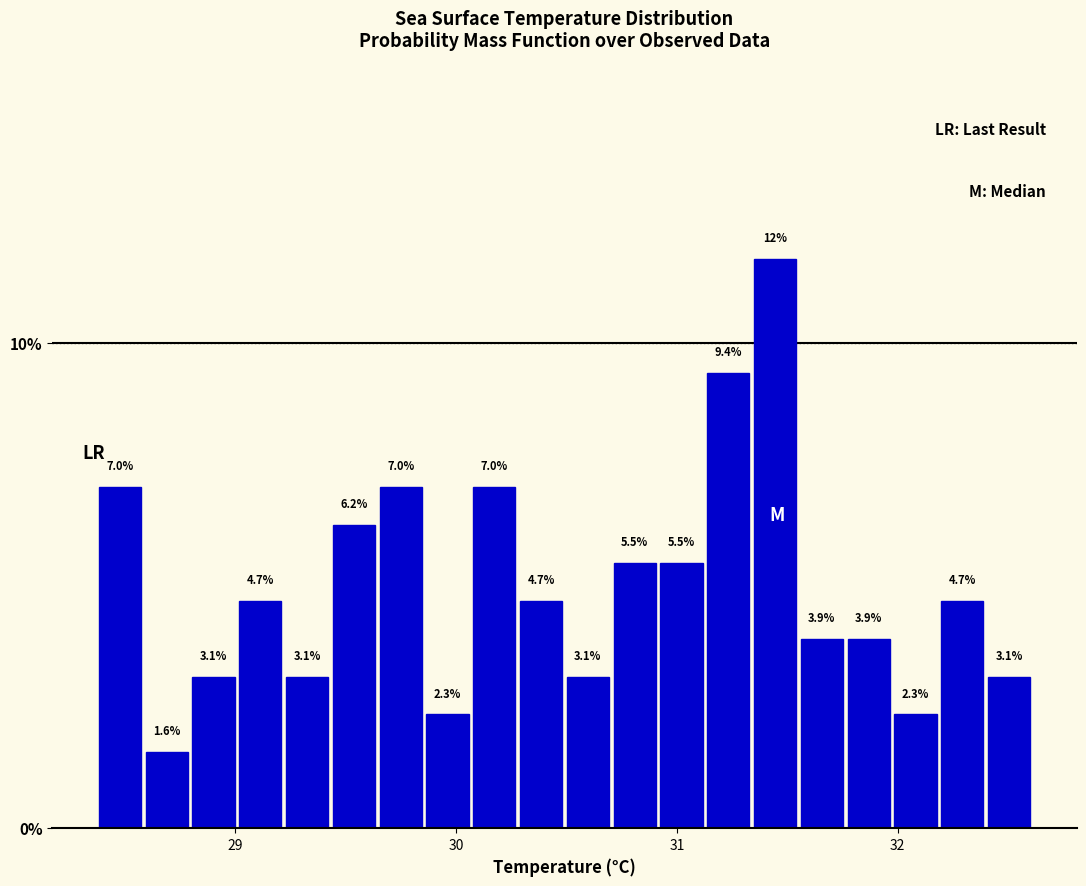

Read against the x-axis, roughly where is the centre of the tallest bar?

31.4